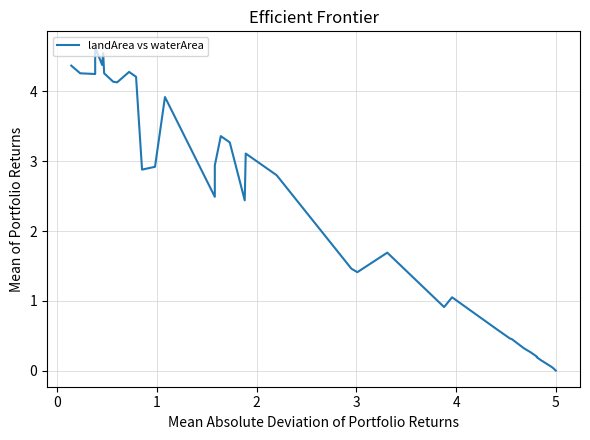

Does the chart display data point markers on the line(s)?

No